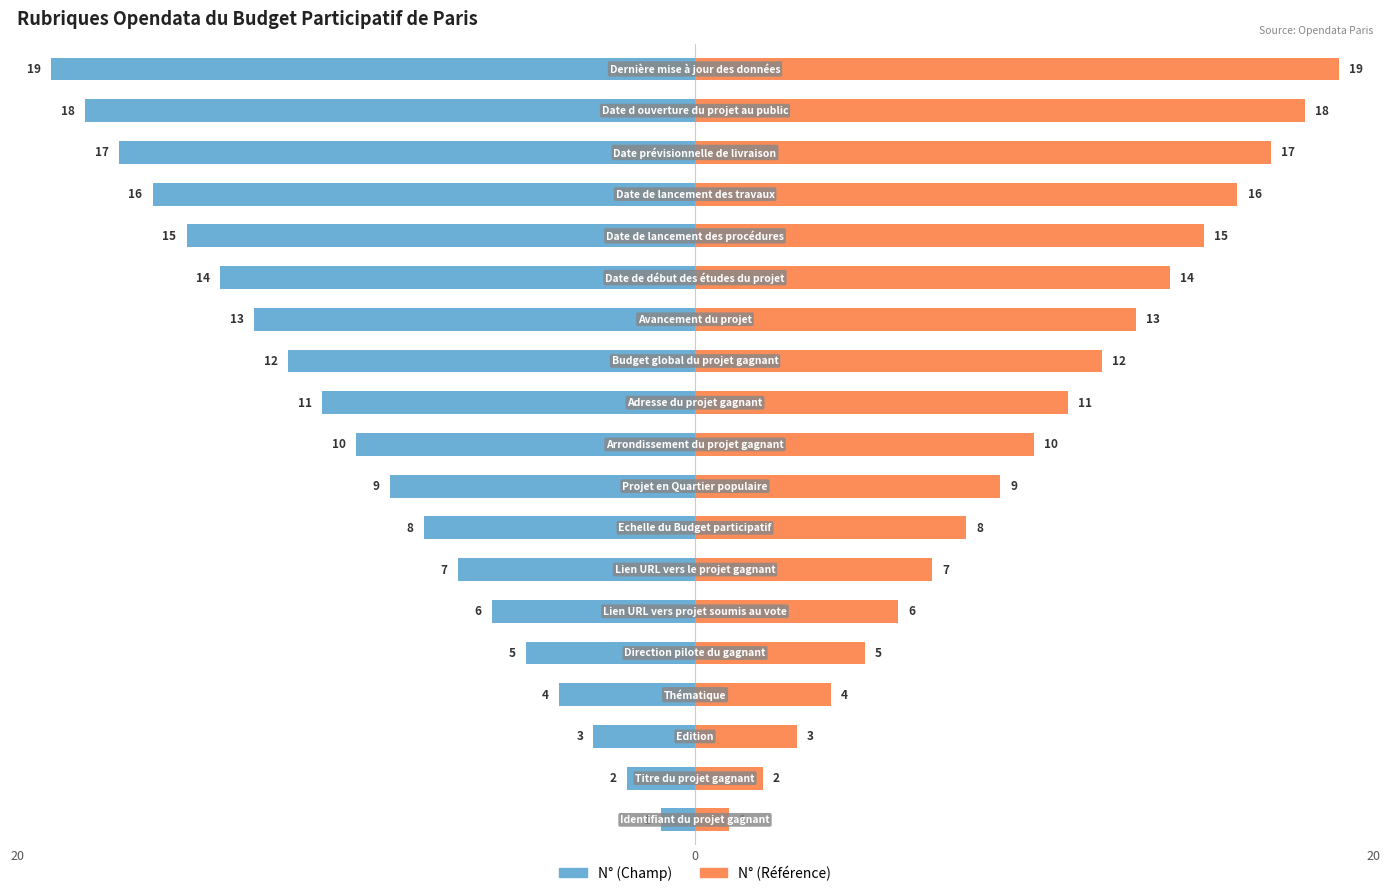

Reading left to right, transcribe all the data shown in this chart.

N° (Champ): -1	-2	-3	-4	-5	-6	-7	-8	-9	-10	-11	-12	-13	-14	-15	-16	-17	-18	-19
N° (Référence): 1	2	3	4	5	6	7	8	9	10	11	12	13	14	15	16	17	18	19